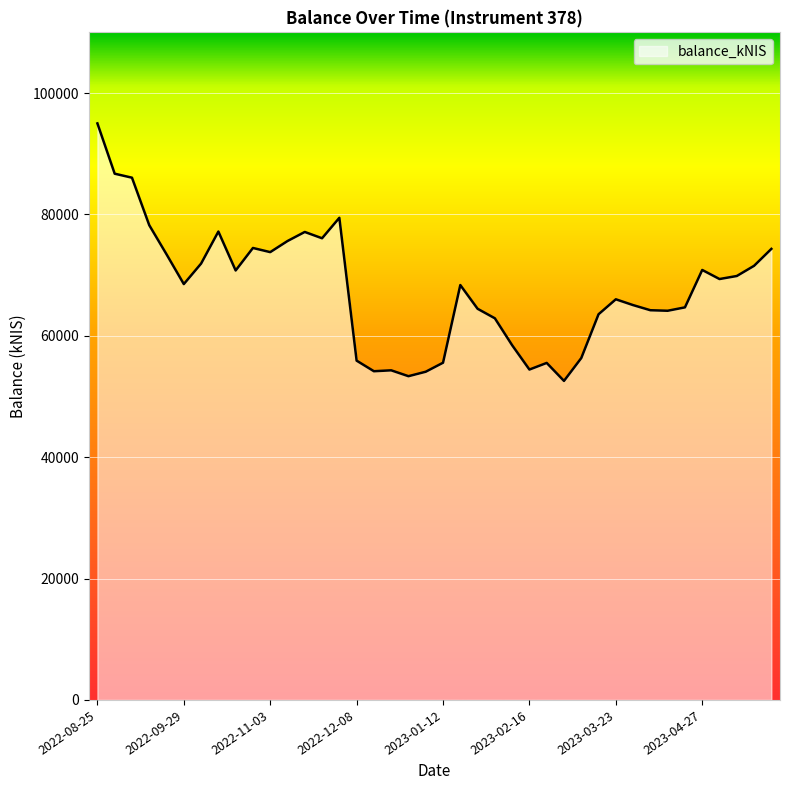

What is the difference between the maximum and minimum values?

42429.9